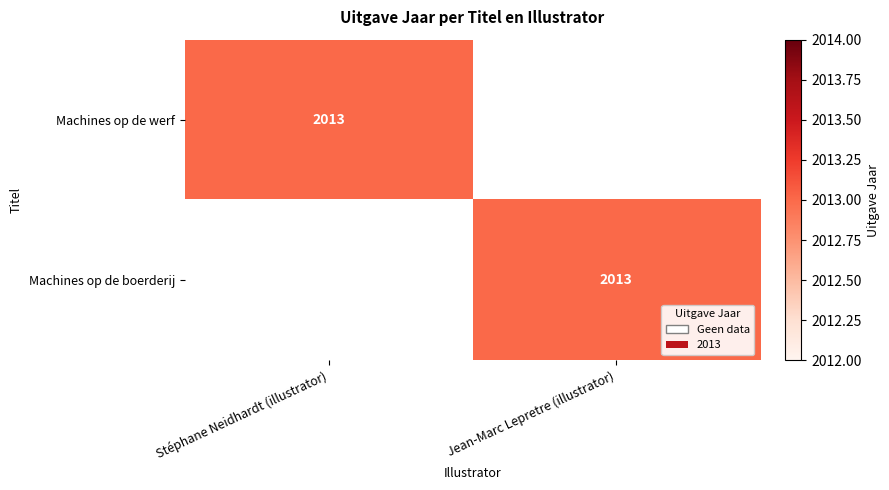

Is it true that Machines op de boerderij equals 2013 at Jean-Marc Lepretre (illustrator)?

True